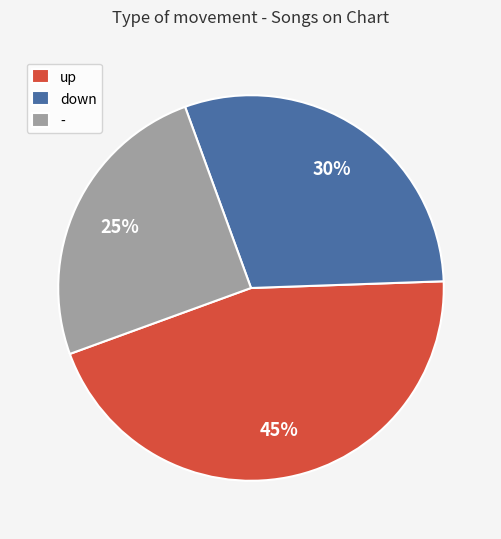

Is up the majority of the pie?

No